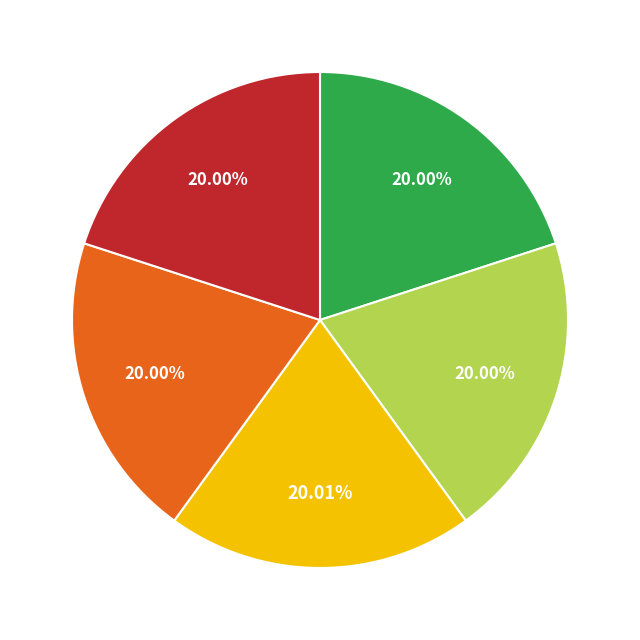

Does any single category account for the majority?

No